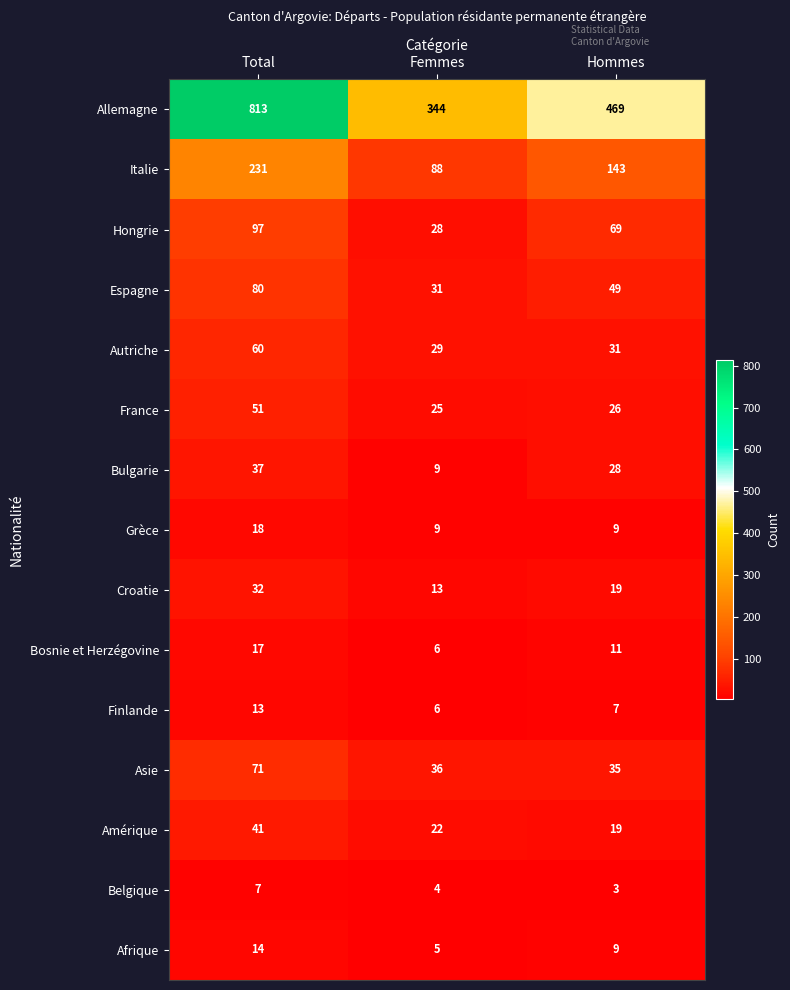

Where does the Bosnie et Herzégovine series first go above 11?

Total